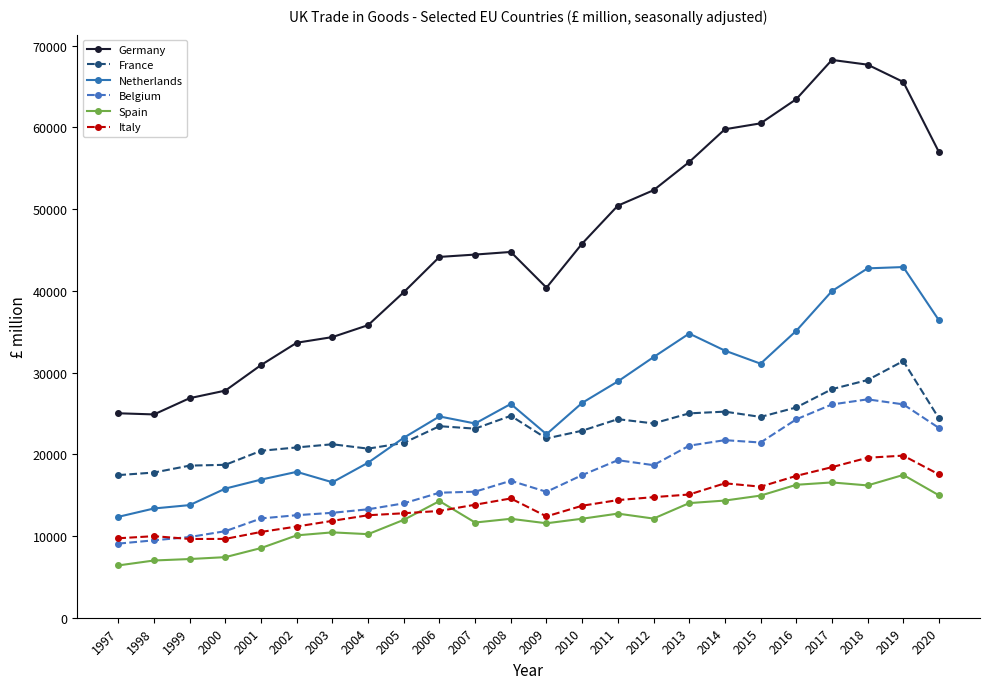

True or false: Spain and France intersect in this chart.

False